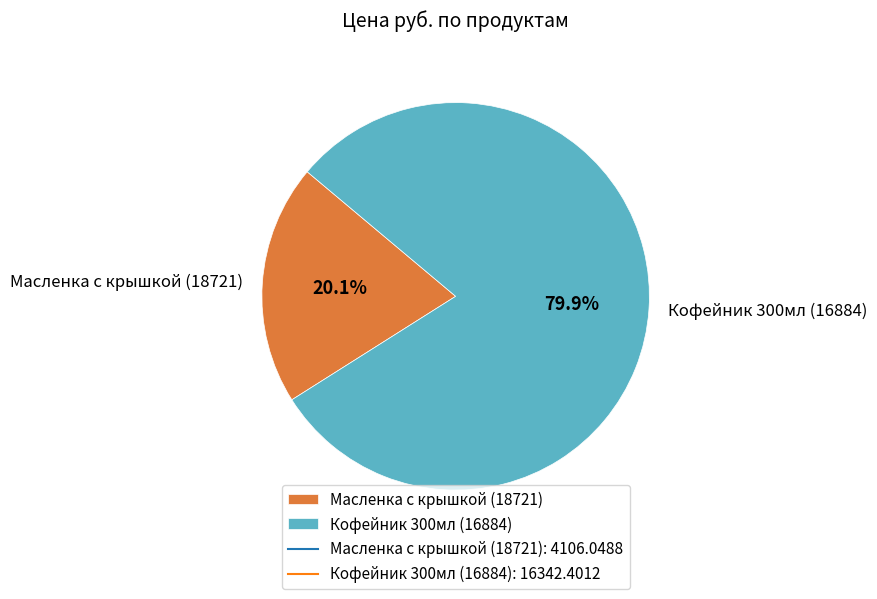

What percentage is NOT represented by Масленка с крышкой (18721)?

79.9%